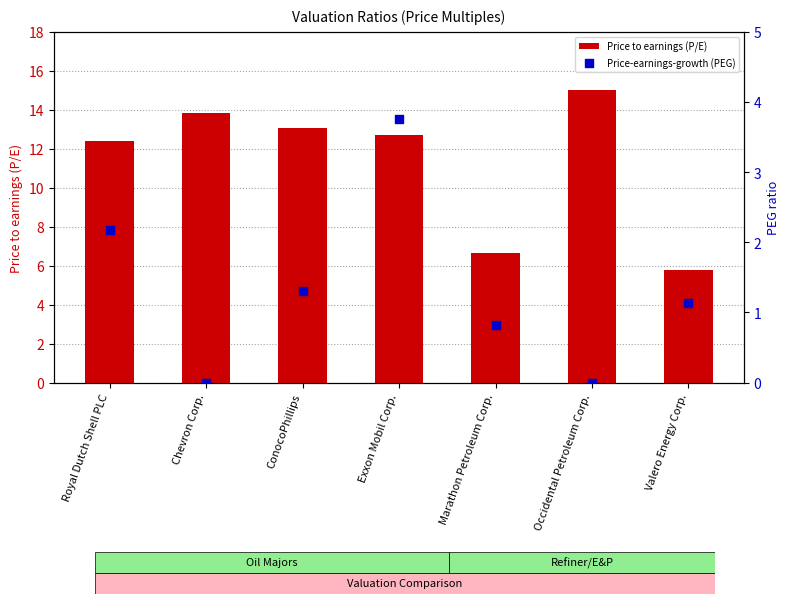

Is the value of Price-earnings-growth (PEG) at Marathon Petroleum Corp. greater than the value of Price to earnings (P/E) at Marathon Petroleum Corp.?

No